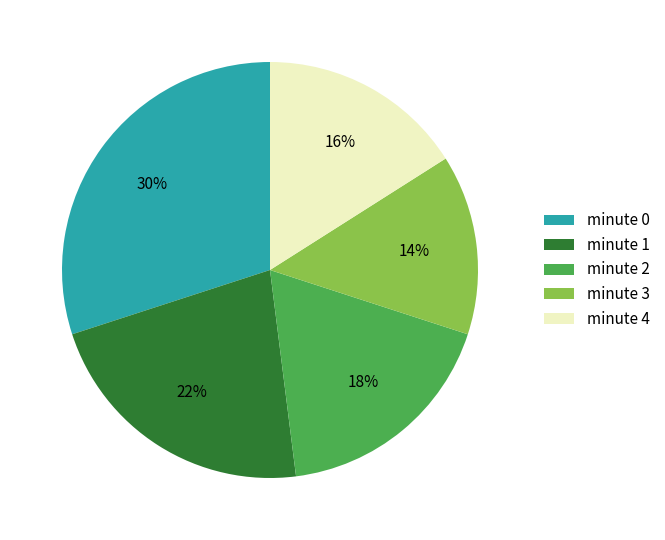

To the nearest percent, what percentage of the pie is minute 2?

18%